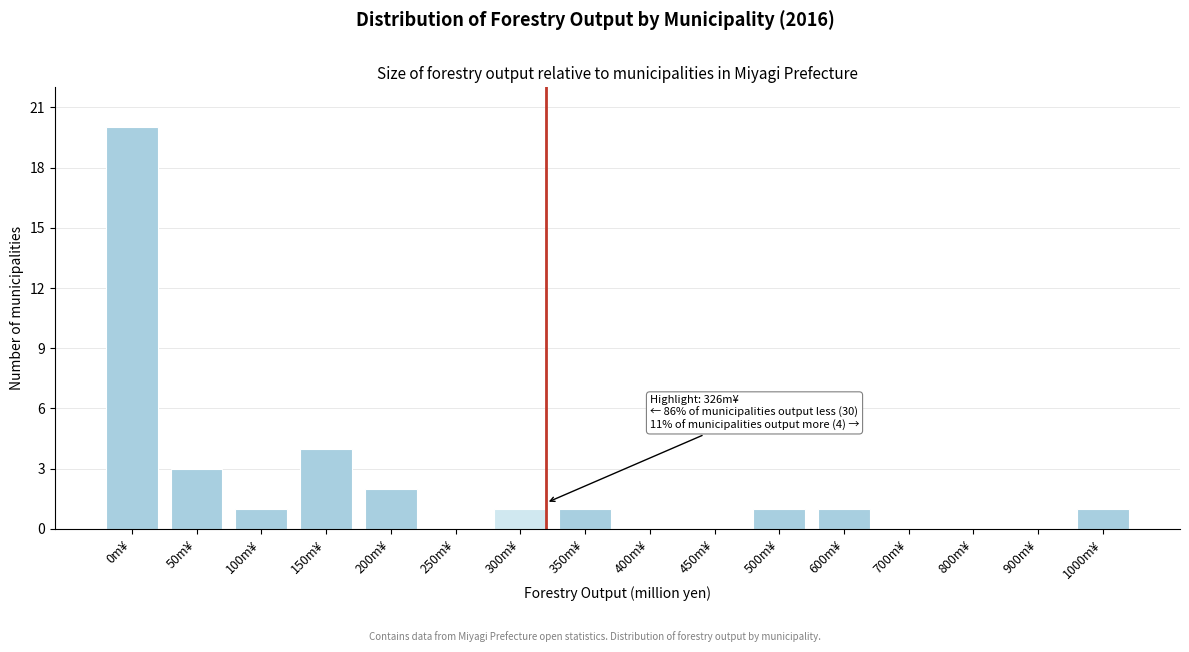

Reading left to right, transcribe all the data shown in this chart.

0m¥=20	50m¥=3	100m¥=1	150m¥=4	200m¥=2	250m¥=0	300m¥=1	350m¥=1	400m¥=0	450m¥=0	500m¥=1	600m¥=1	700m¥=0	800m¥=0	900m¥=0	1000m¥=1